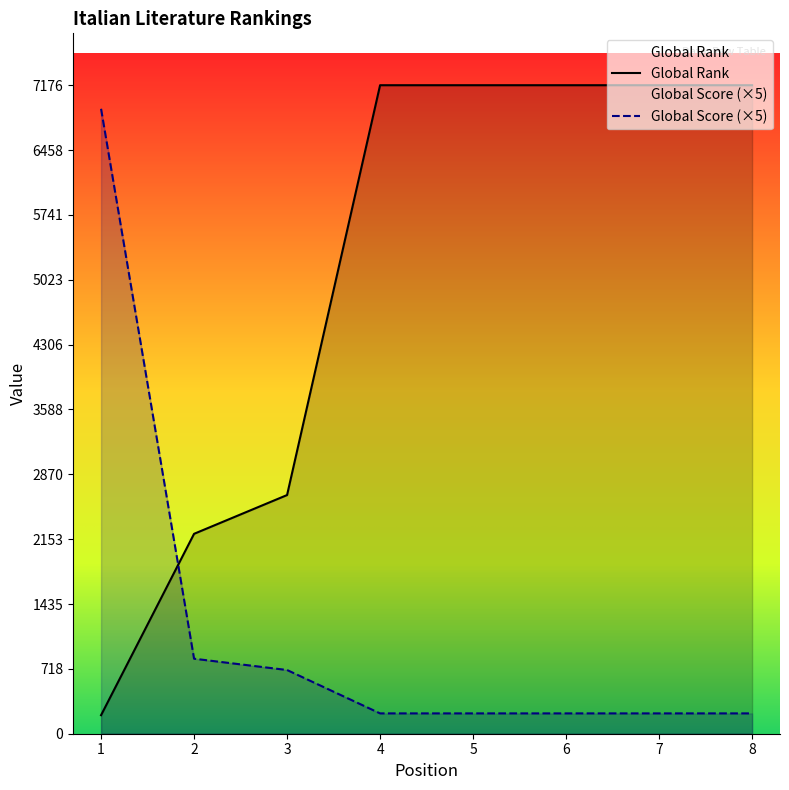

Reading right to left, extract all data points from this chart.

Global Rank: 7176	7176	7176	7176	7176	2641	2212	205
Global Score: 225	225	225	225	225	705	830	6915